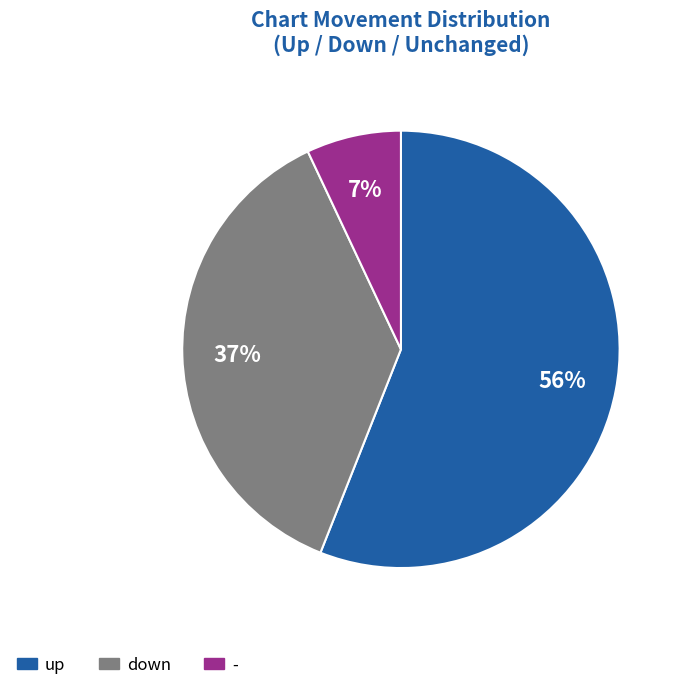

Do down and - together represent more than half of the pie?

No